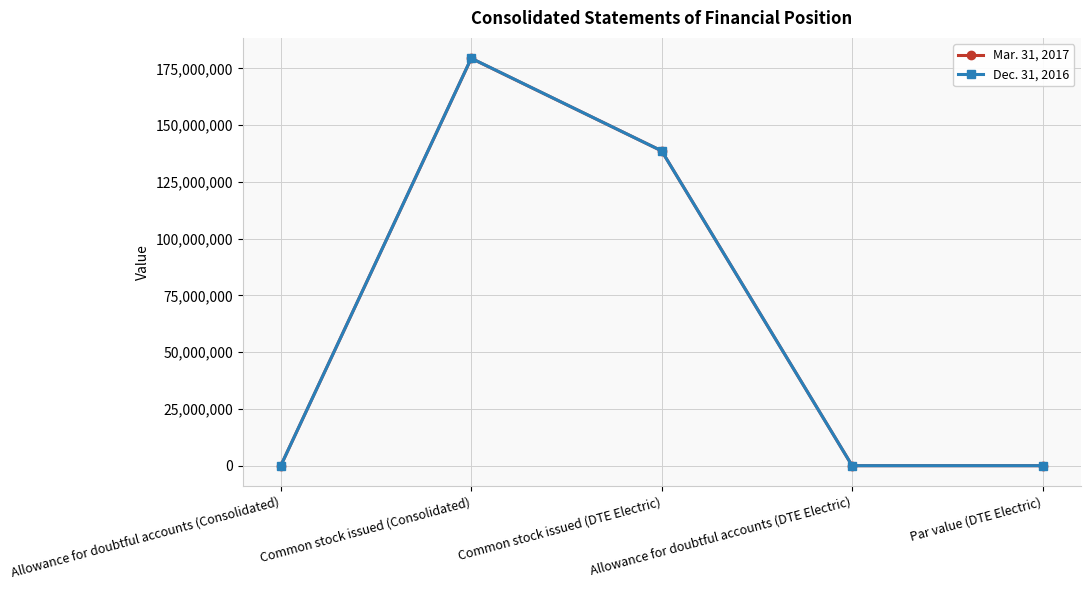

Which series has the widest spread of values?

Dec. 31, 2016